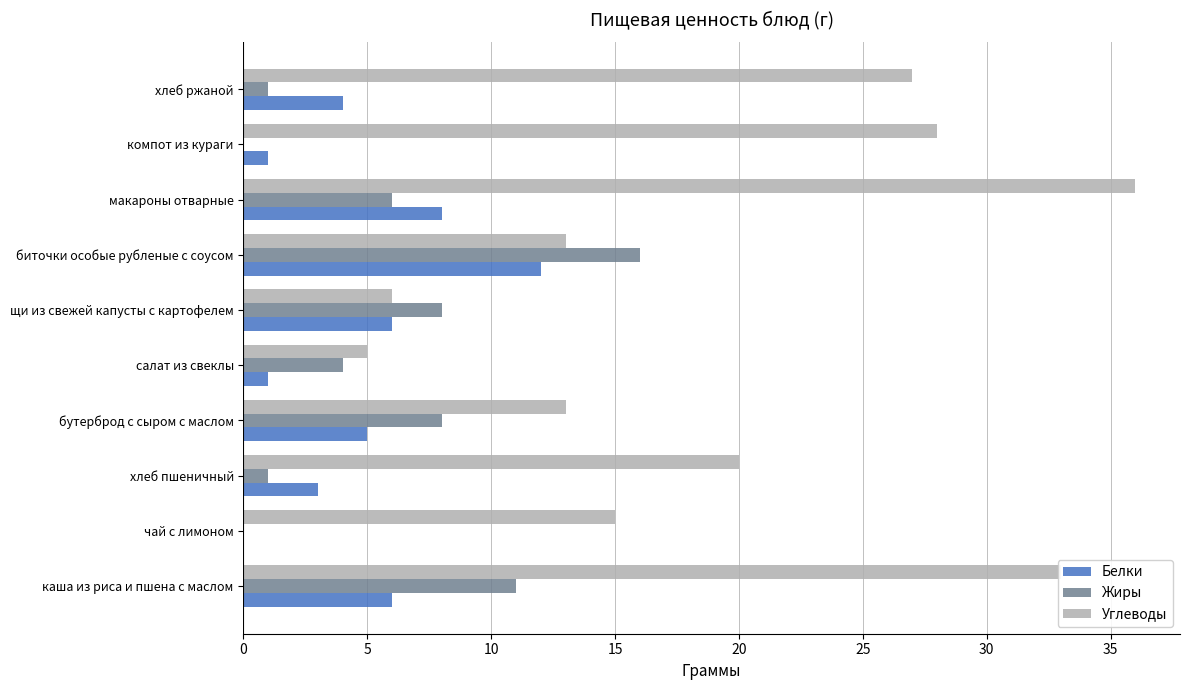

What is the sum of all Жиры values?

55